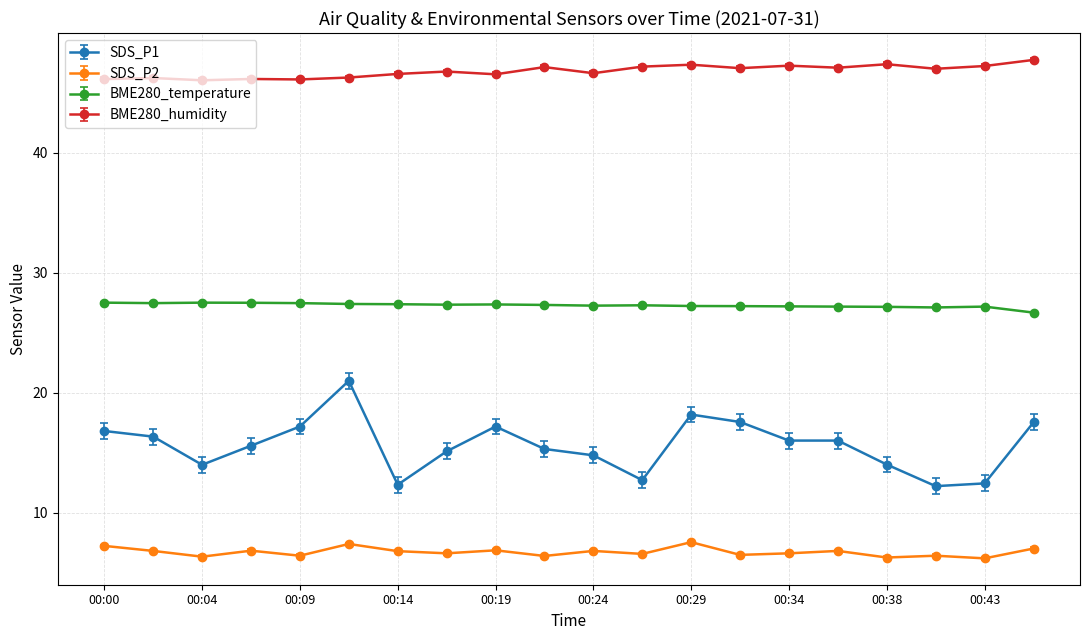

Which series has the widest spread of values?

SDS_P1